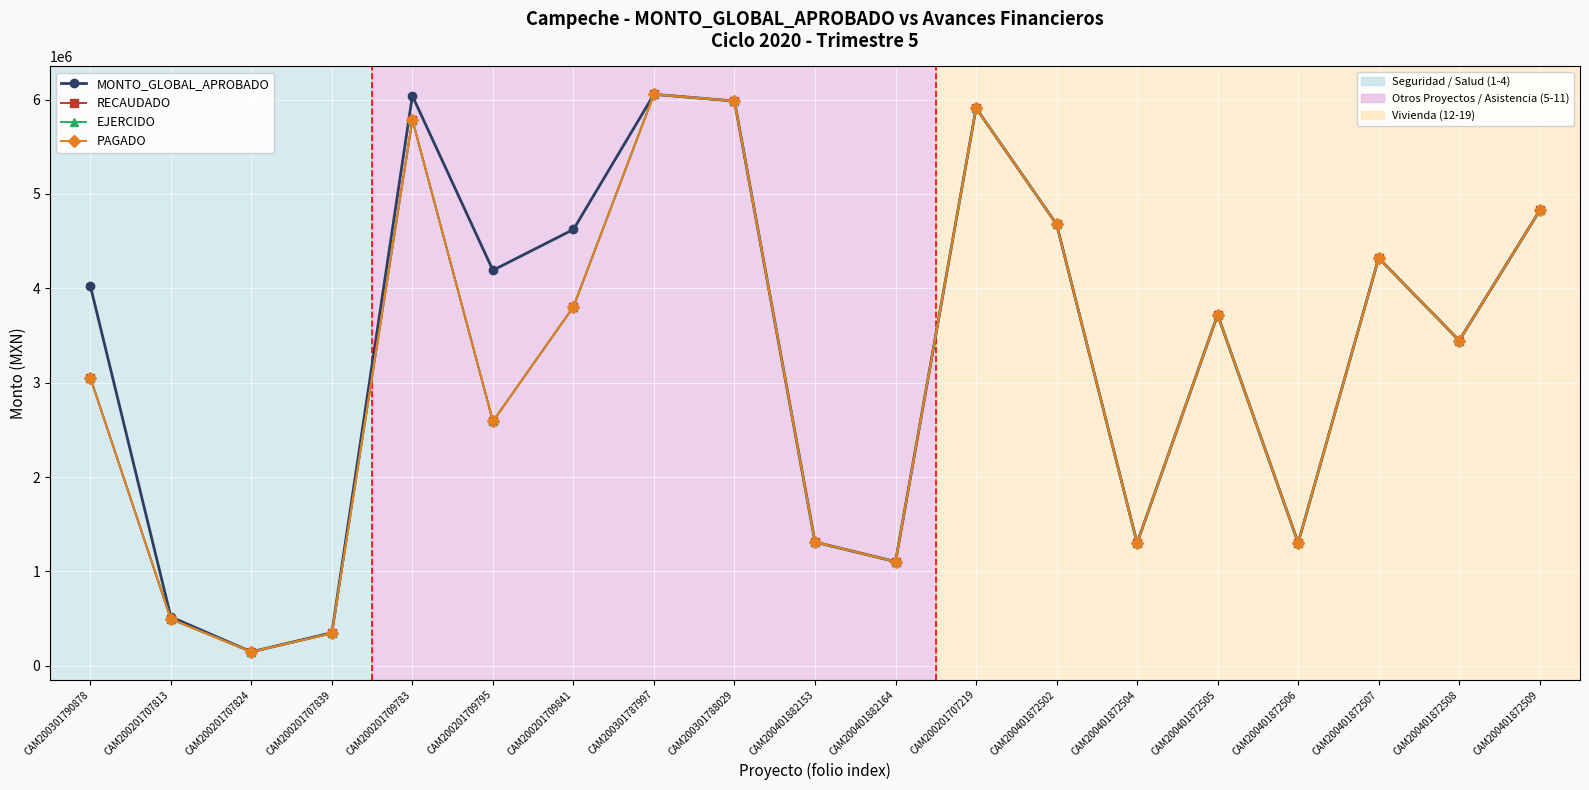

Is this an area chart (filled region under the line)?

No